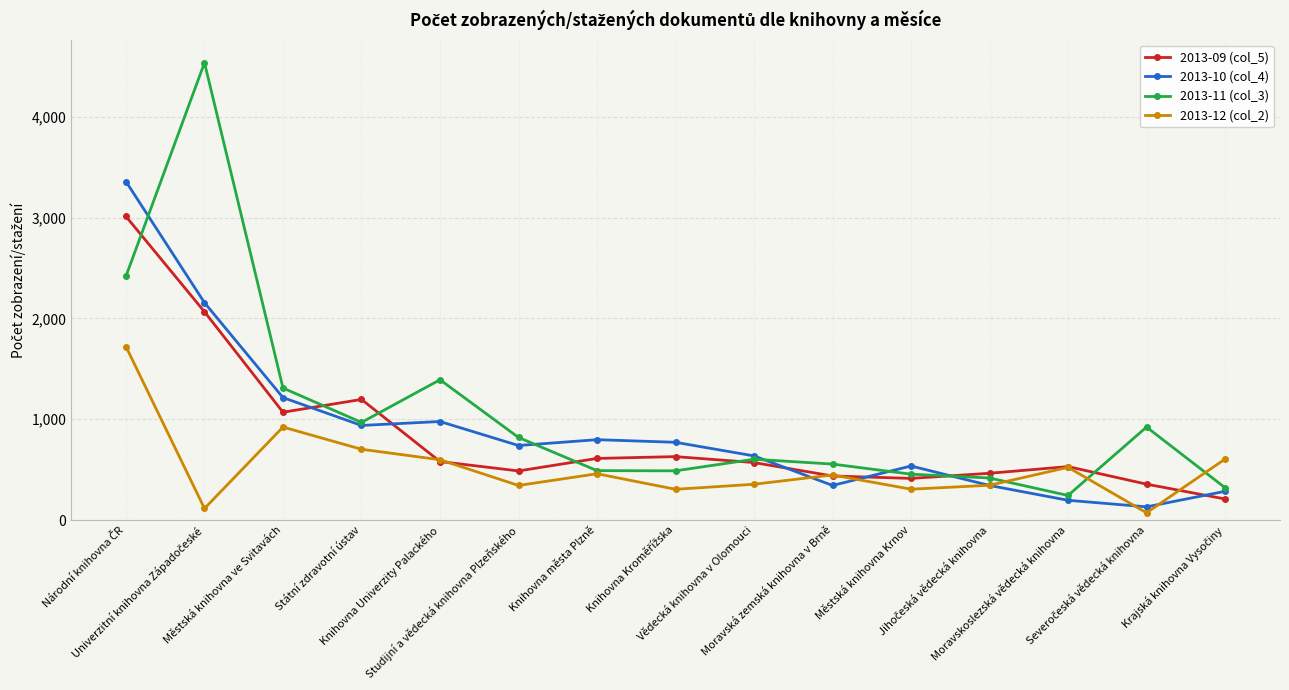

Which series has the widest spread of values?

2013-11 (col_3)